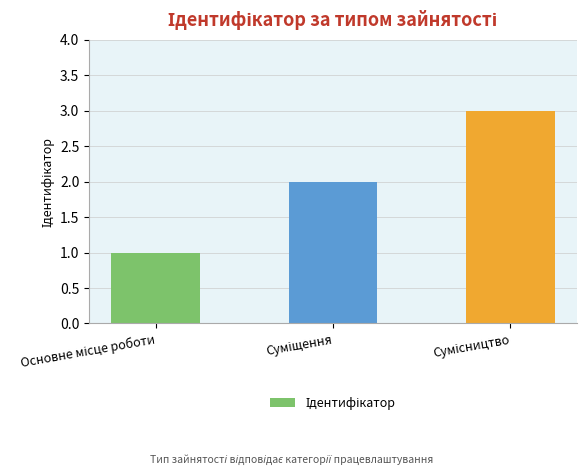

What is the greatest value displayed?

3